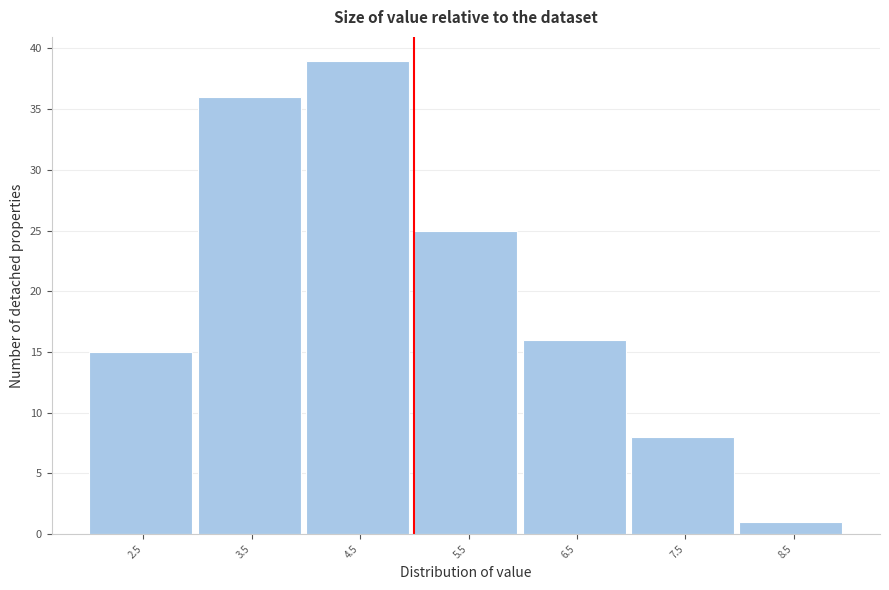

How tall is the bar that spans 4 to 5 on the x-axis? The values are not printed on the chart, so give them approximately, as read against the axis.

39